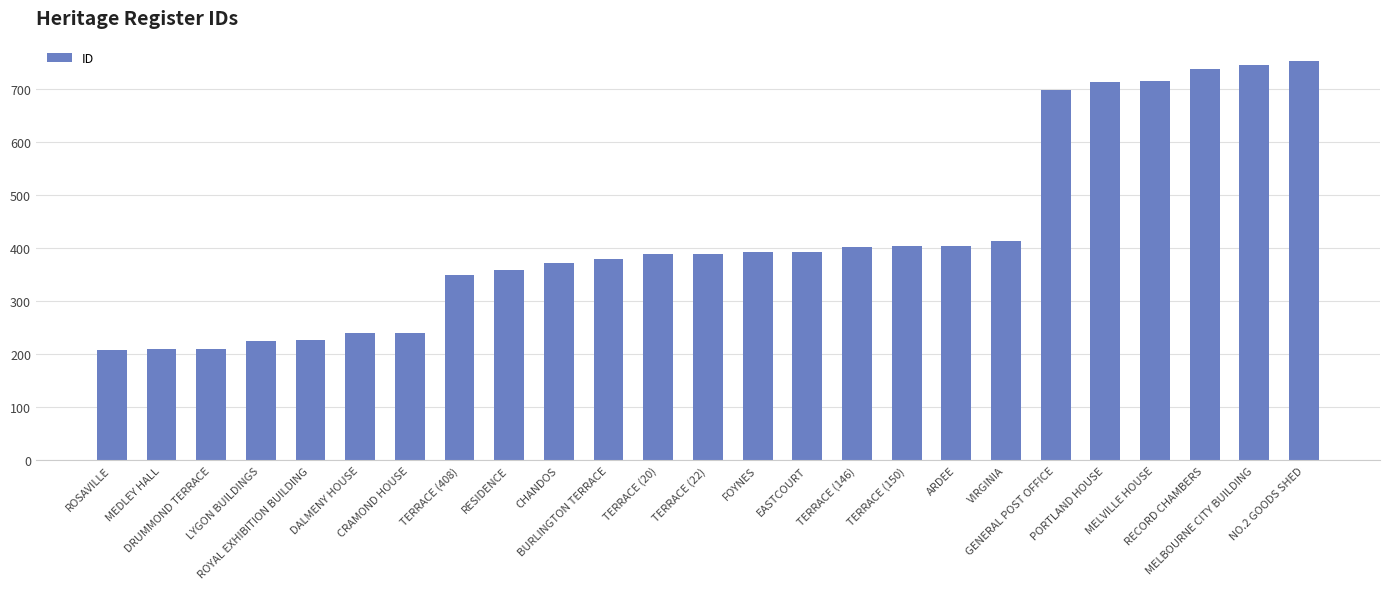

What is the value of the 10th bar from the left?

372